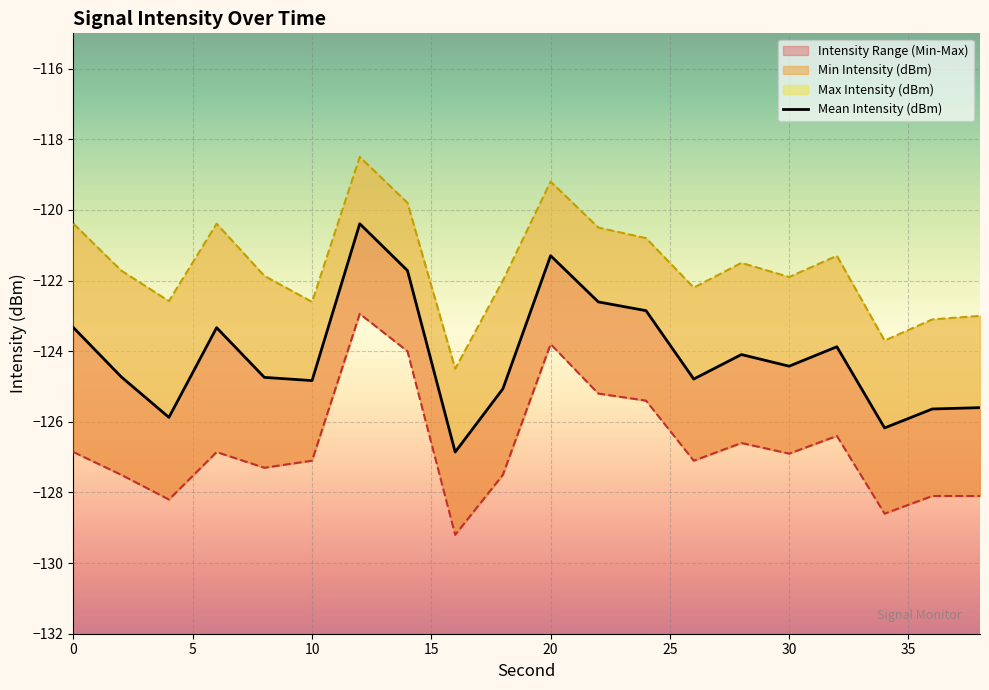

Is it true that Max Intensity (dBm) equals -57.6 at 36?

False